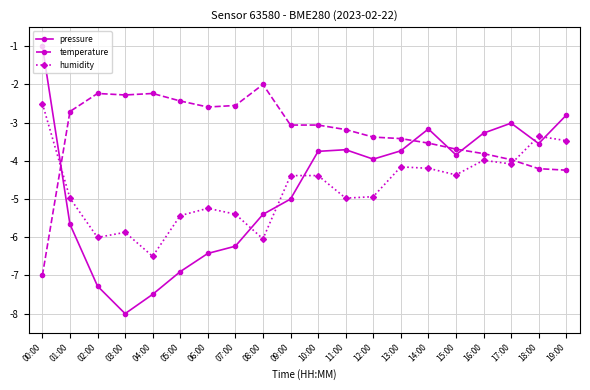

Which category has the lowest value in the temperature series?

00:00